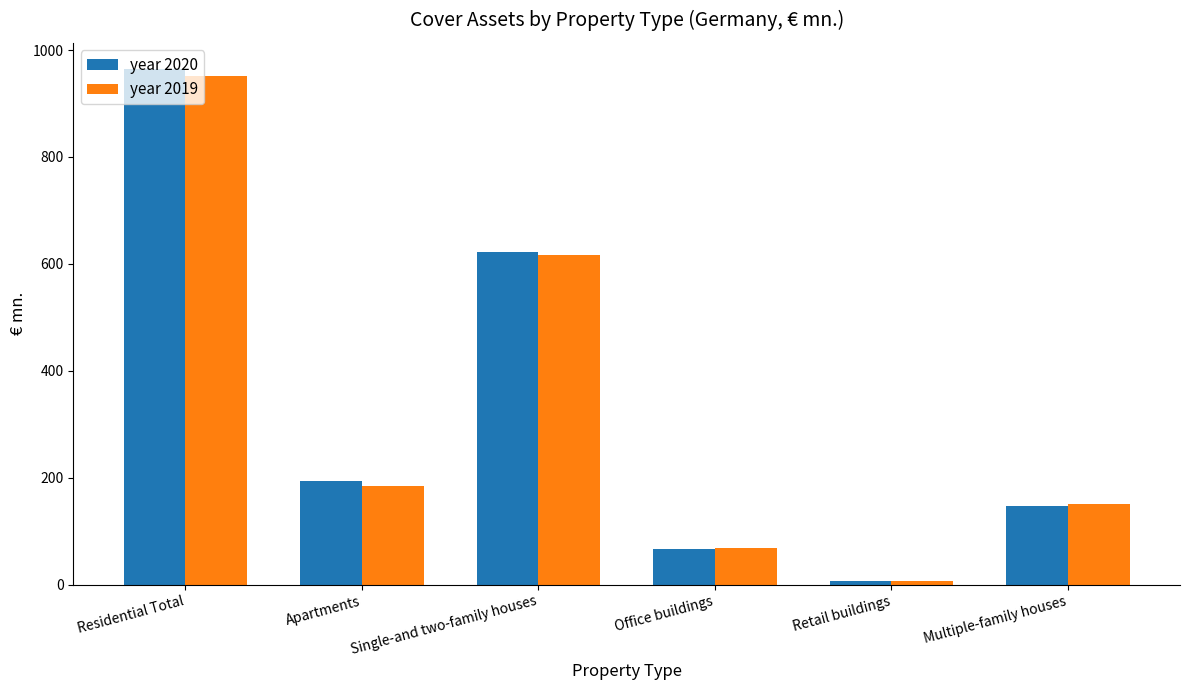

At how many categories does at least one series exceed 517?

2